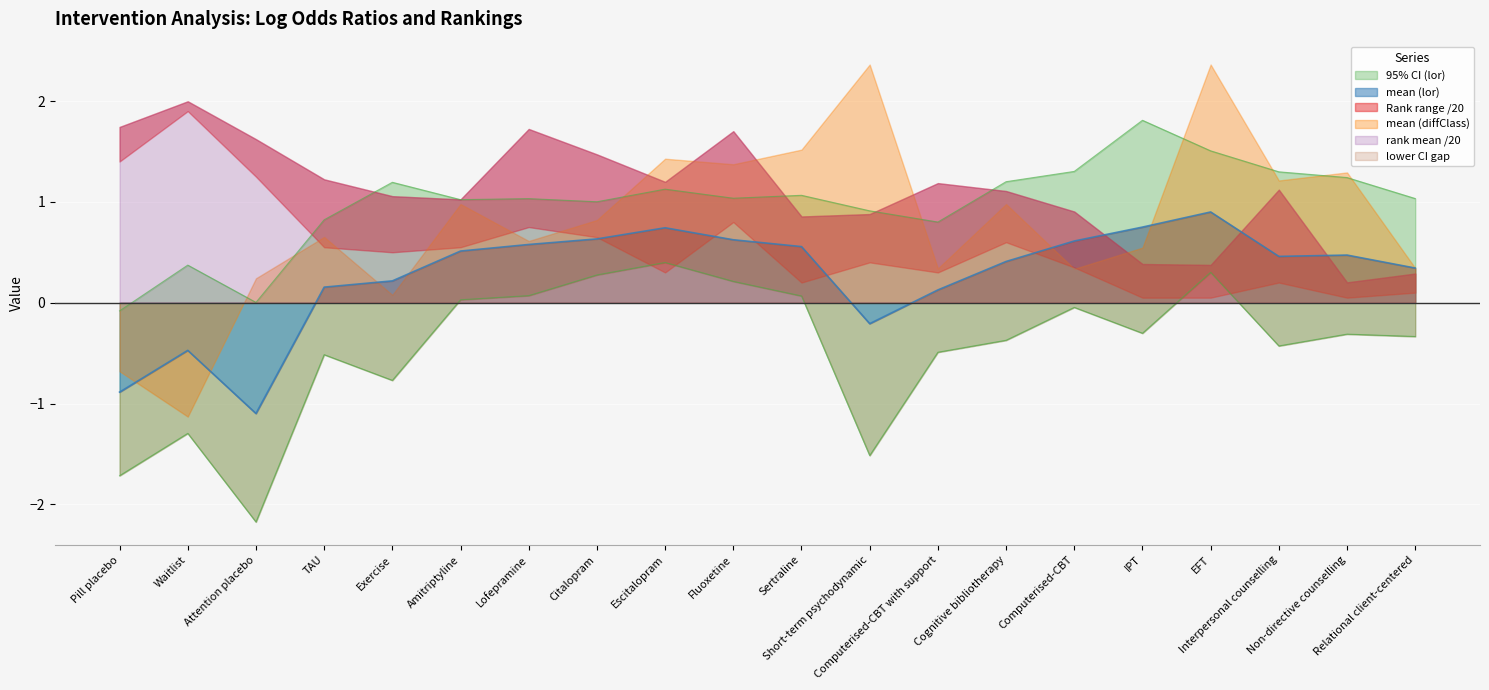

Reading right to left, list all the values displayed in this chart.

mean (lor): 0.3	0.5	0.5	0.9	0.7	0.6	0.4	0.1	-0.2	0.6	0.6	0.7	0.6	0.6	0.5	0.2	0.2	-1.1	-0.5	-0.9
0.025 CI: -0.3	-0.3	-0.4	0.3	-0.3	-0.0	-0.4	-0.5	-1.5	0.1	0.2	0.4	0.3	0.1	0.0	-0.8	-0.5	-2.2	-1.3	-1.7
0.975 CI: 1.0	1.2	1.3	1.5	1.8	1.3	1.2	0.8	0.9	1.1	1.0	1.1	1.0	1.0	1.0	1.2	0.8	0.0	0.4	-0.1